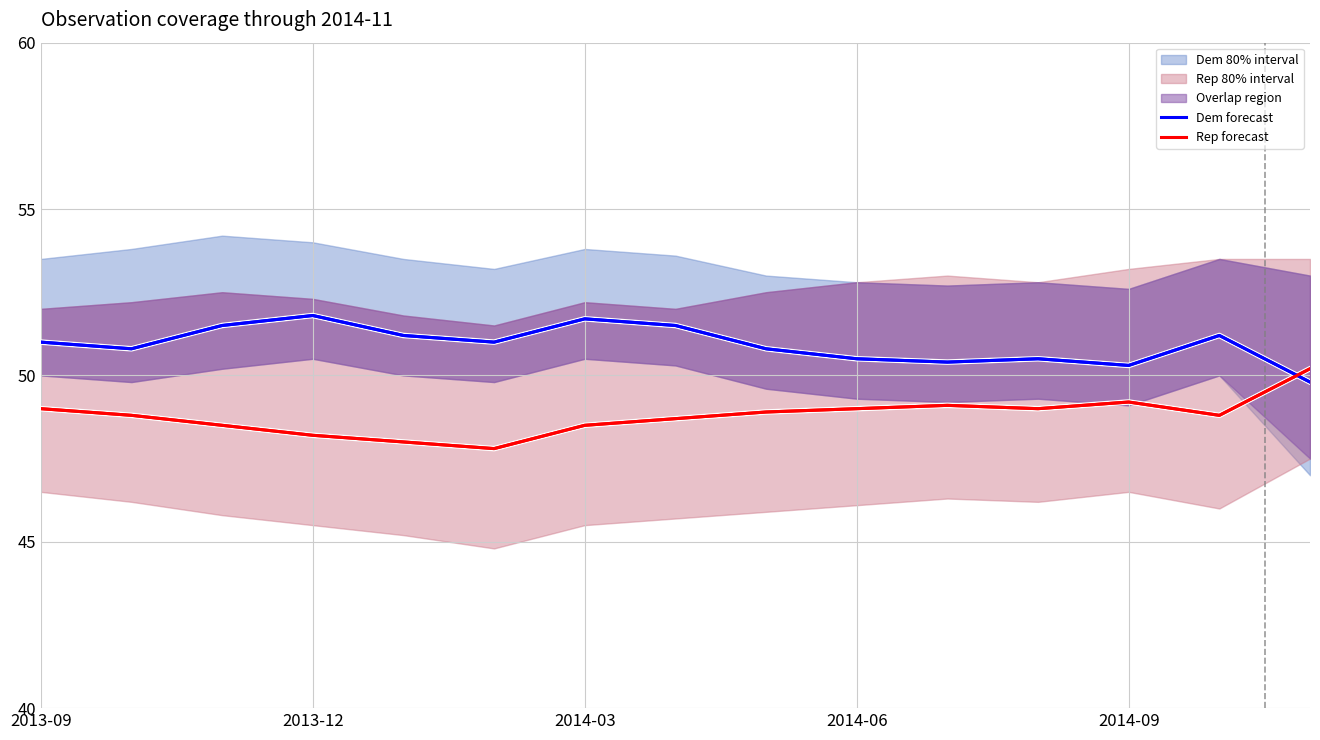

True or false: Dem forecast has a value of 50.5 at 11.

True